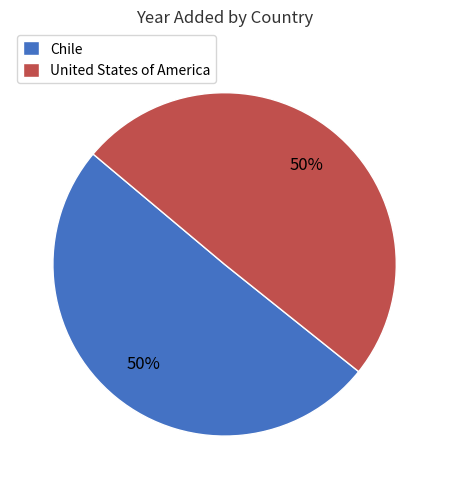

Do United States of America and Chile together represent more than half of the pie?

Yes